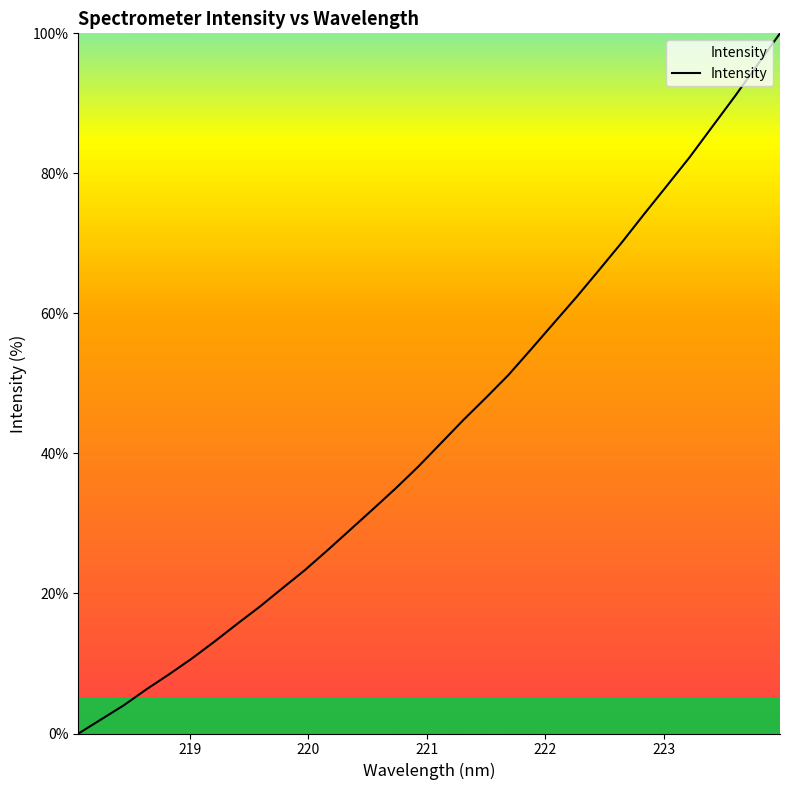

True or false: there are more than 2 points higher than both neighbors.

False